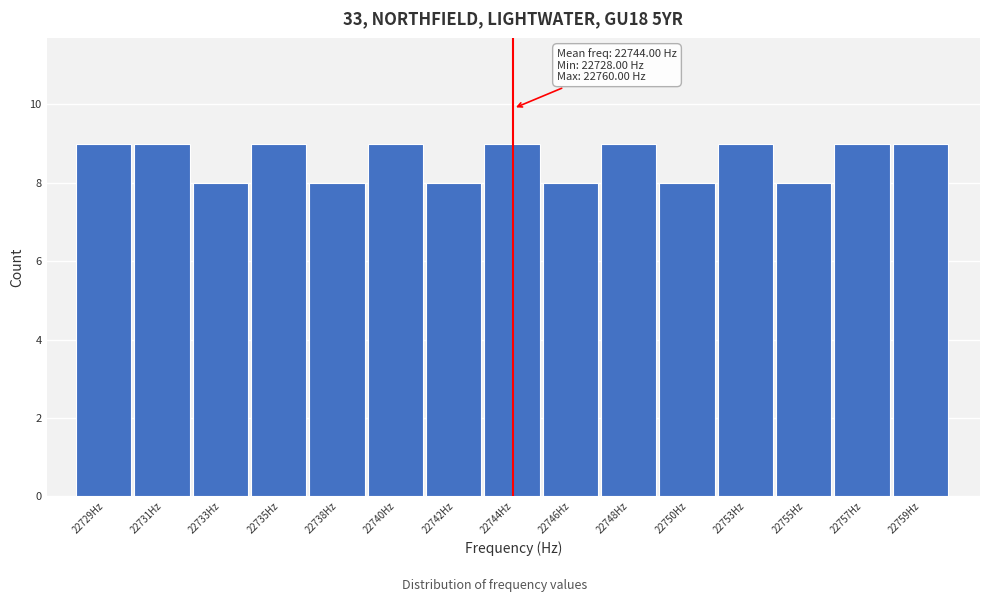

Reading left to right, extract all data points from this chart.

22729Hz=9	22731Hz=9	22733Hz=8	22735Hz=9	22738Hz=8	22740Hz=9	22742Hz=8	22744Hz=9	22746Hz=8	22748Hz=9	22750Hz=8	22753Hz=9	22755Hz=8	22757Hz=9	22759Hz=9